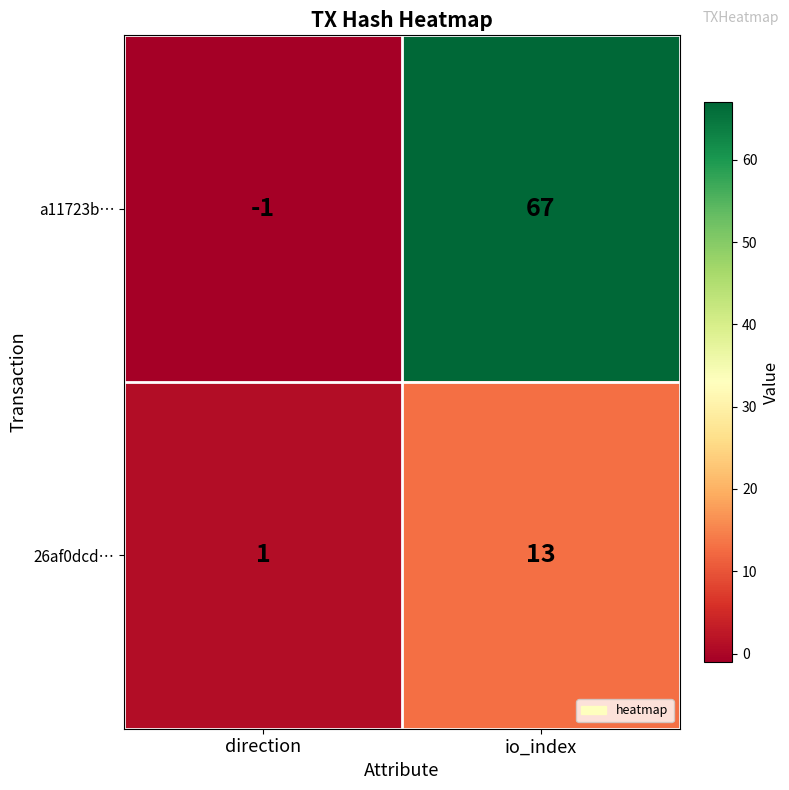

Reading right to left, list all the values displayed in this chart.

a11723b…: io_index=67	direction=-1
26af0dcd…: io_index=13	direction=1